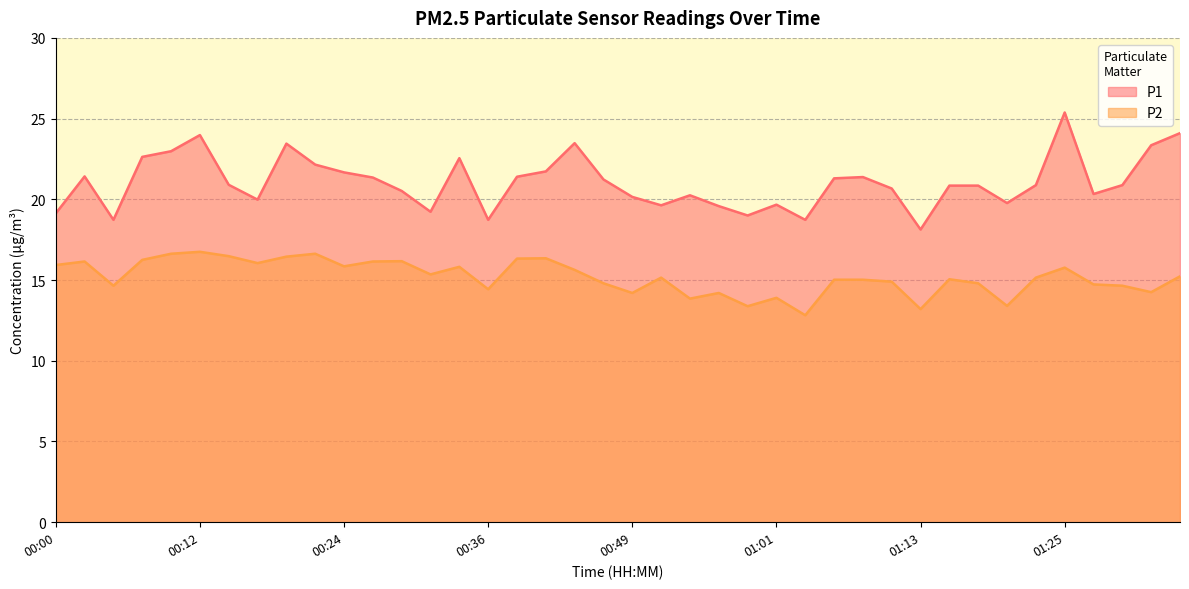

How many lines are shown in the chart?

2